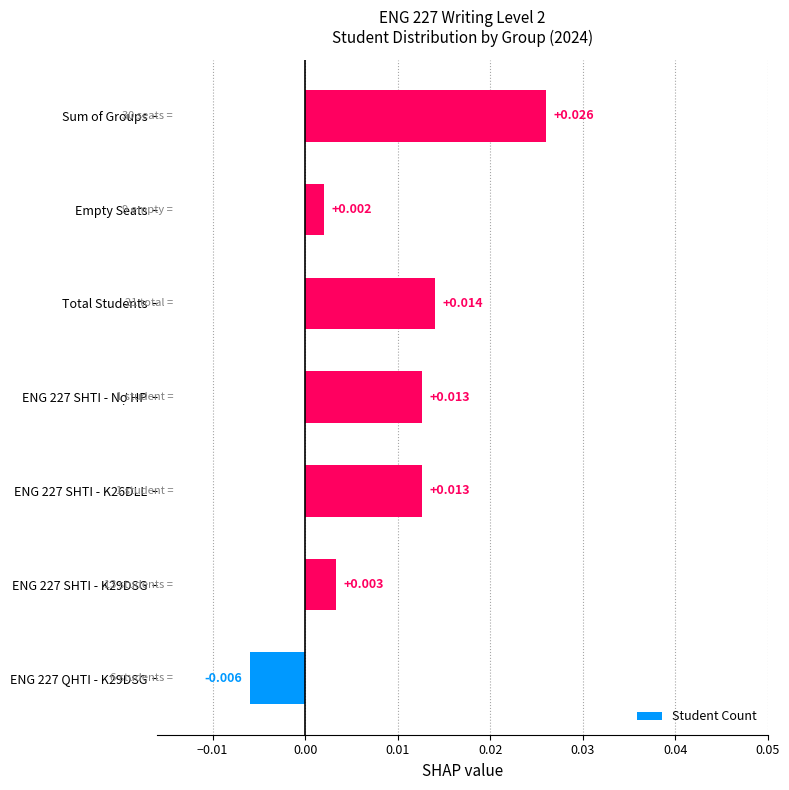

How many values are below 0?

1